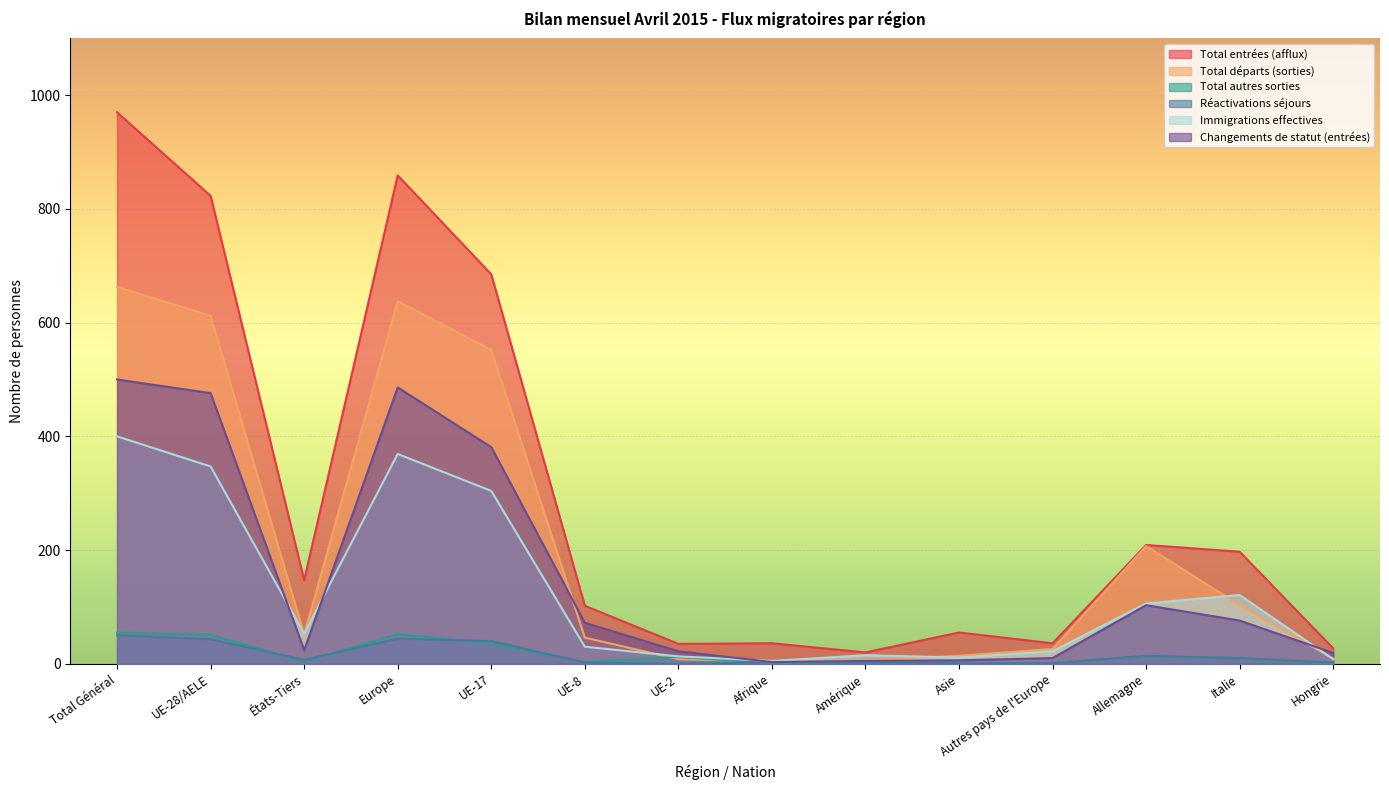

Which category has the lowest value in the Total autres sorties series?

Hongrie